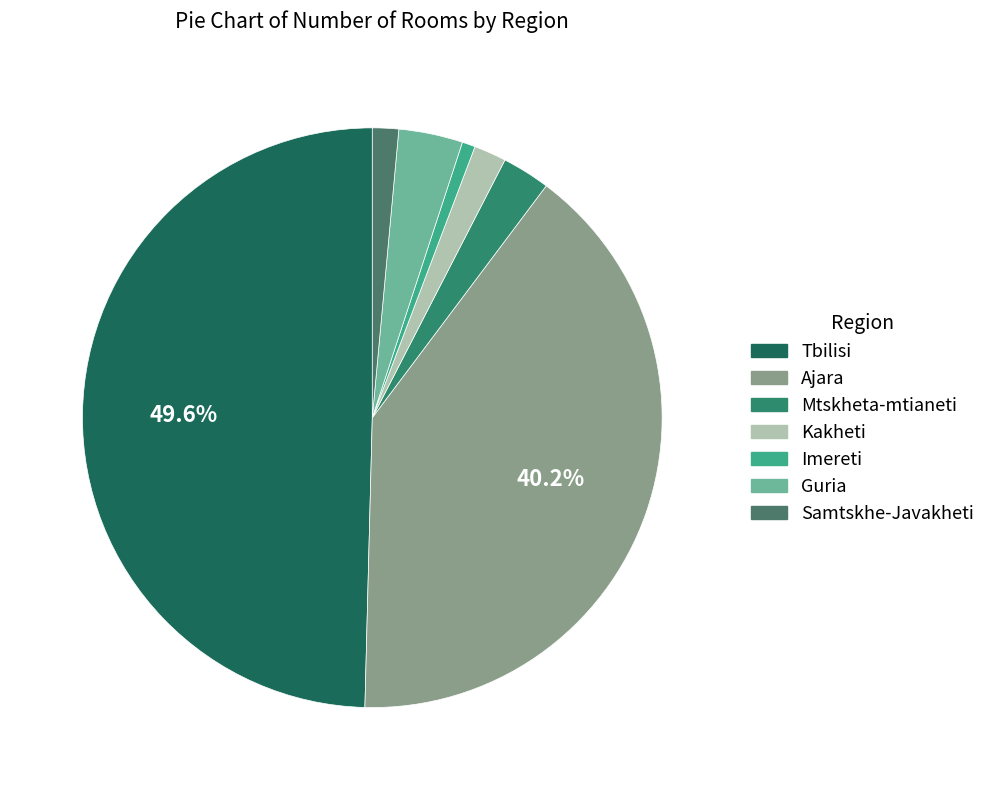

What is the largest slice in the pie chart?

Tbilisi